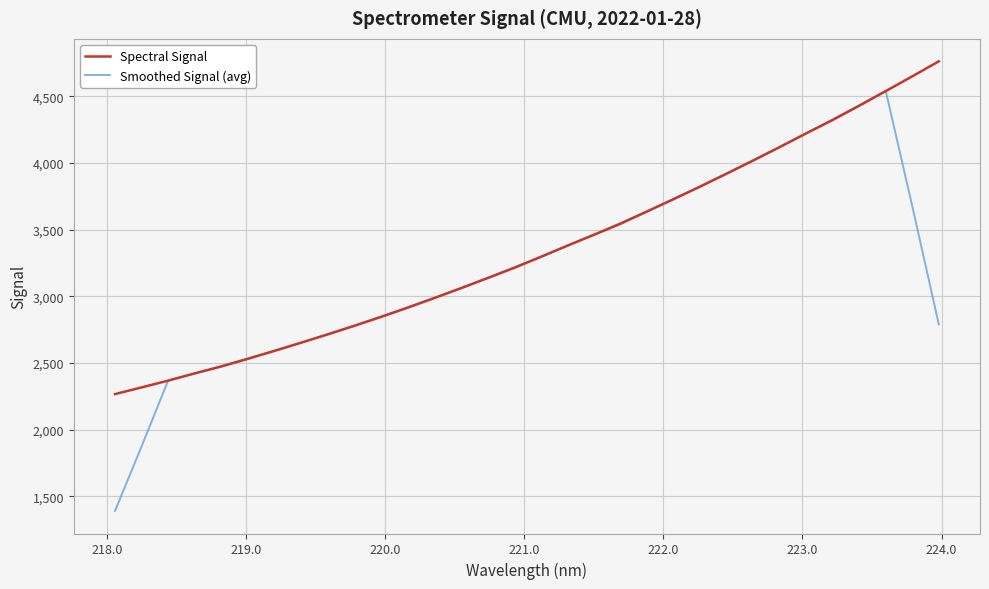

Which series has the largest range (max minus min)?

Smoothed Signal (avg)